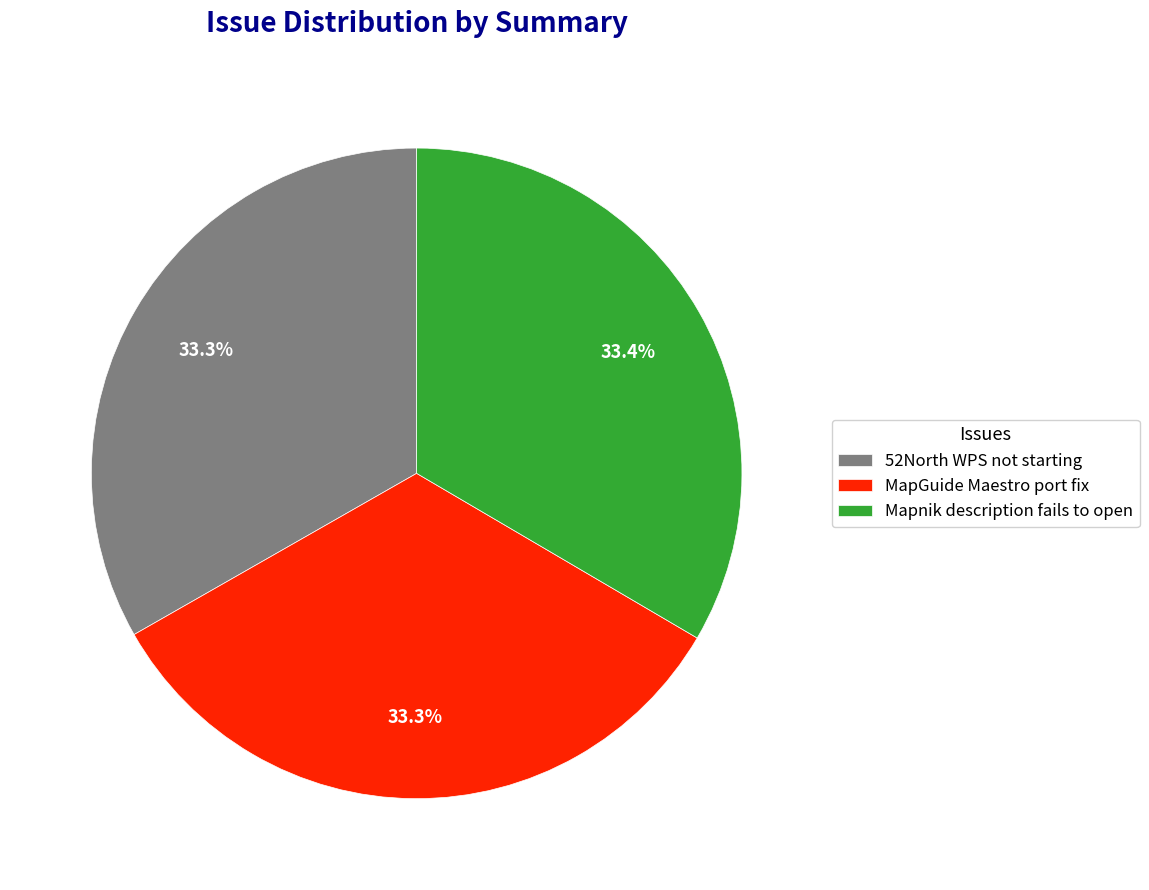

What percentage is the Mapnik description fails to open slice, to the nearest percent?

33%